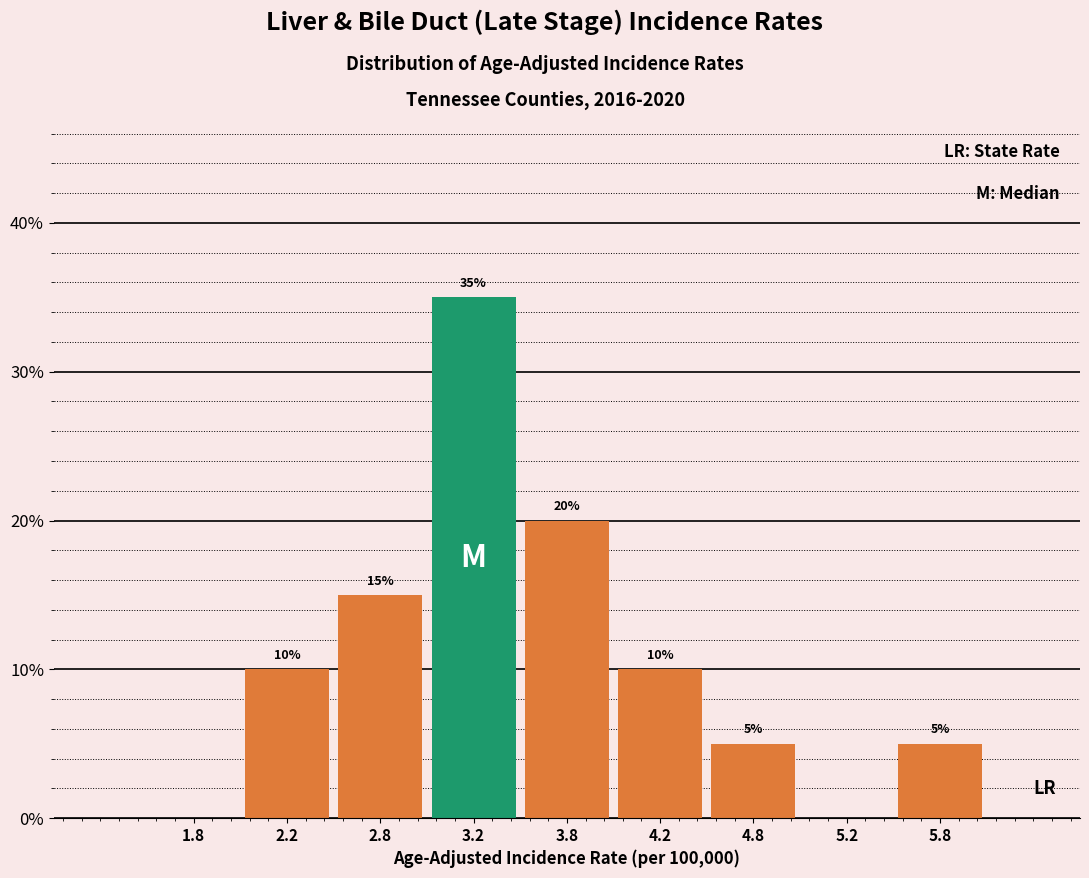

Which range on the x-axis has the tallest bar?

3.0 to 3.5